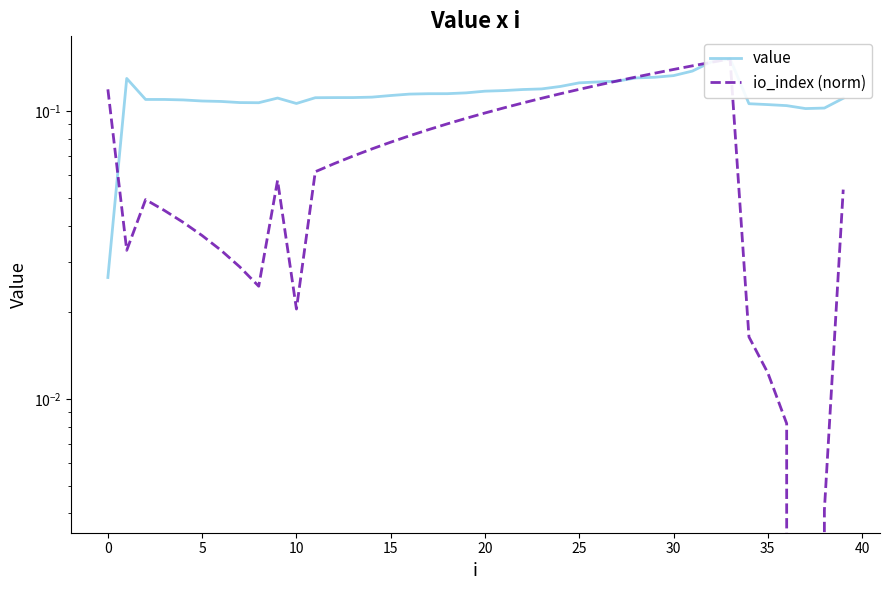

In value, how many points are lower than both neighbors (excluding endpoints)?

3